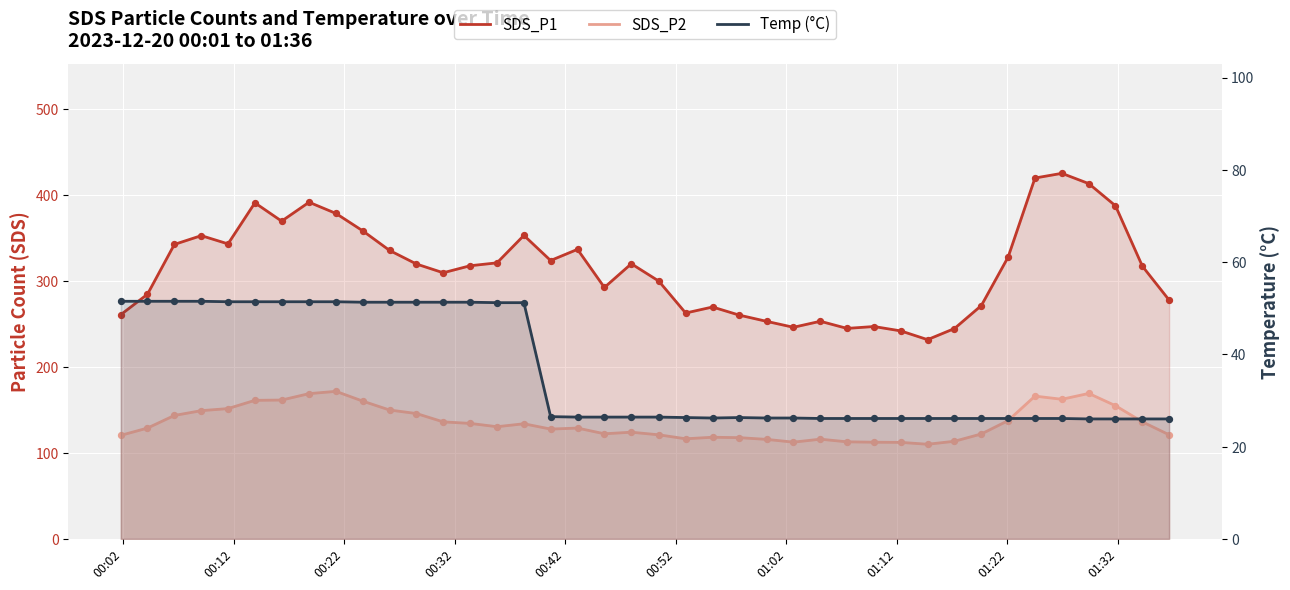

Is the value of SDS_P1 at 30 greater than the value of Temp (°C) at 34?

Yes